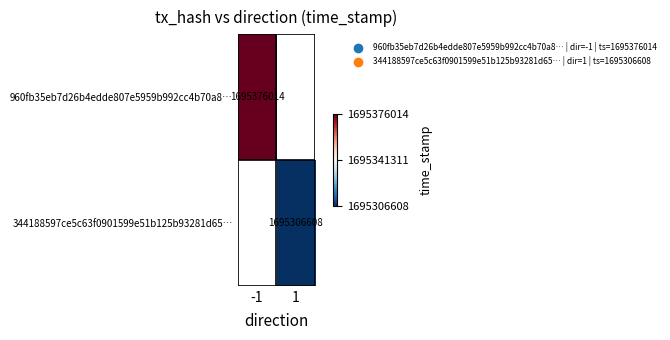

The value of 344188597ce5c63f0901599e51b125b93281d65… at 1 is 1695306608. True or false?

True